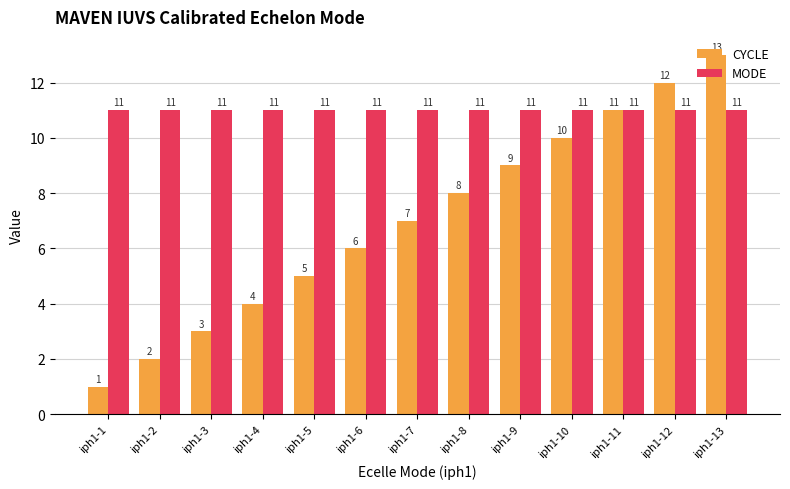

At which category is the sum across all series the highest?

iph1-13